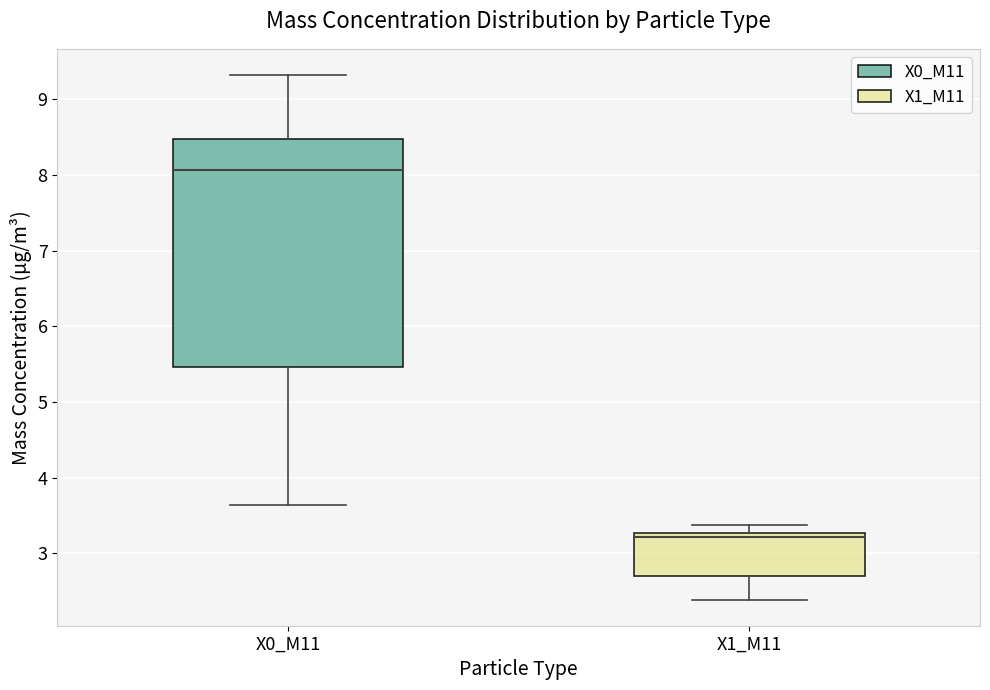

Which box is the tallest, from its lower edge to its upper edge?

X0_M11